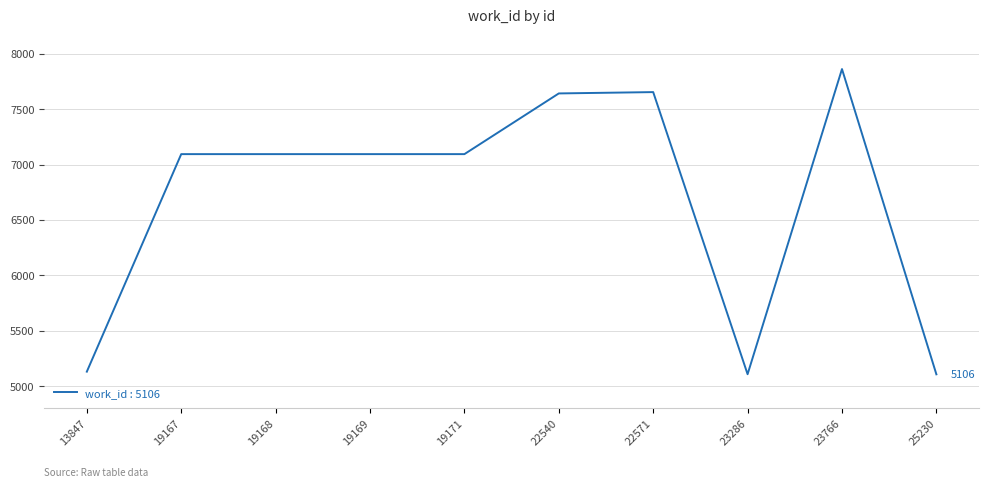

What is the approximate value at 19167?

7094